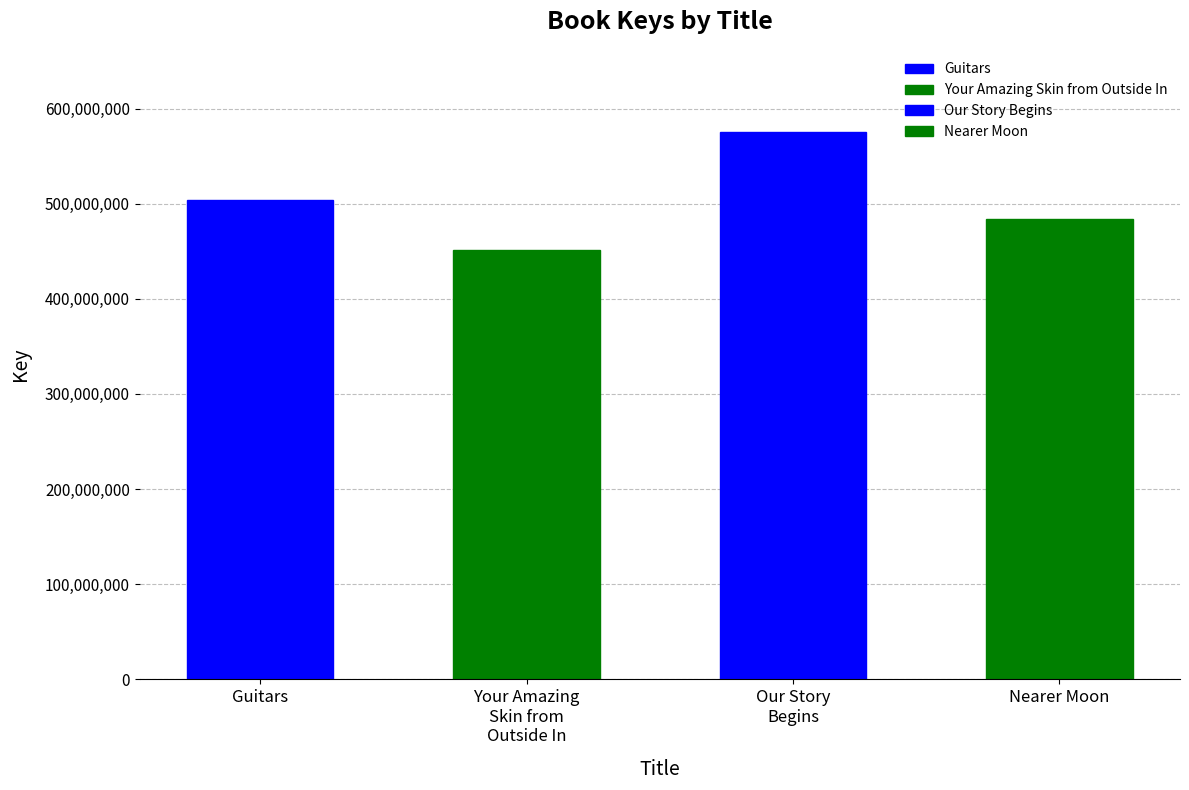

Reading right to left, what are all the values shown in this chart?

483701792	575549979	451453040	504413149